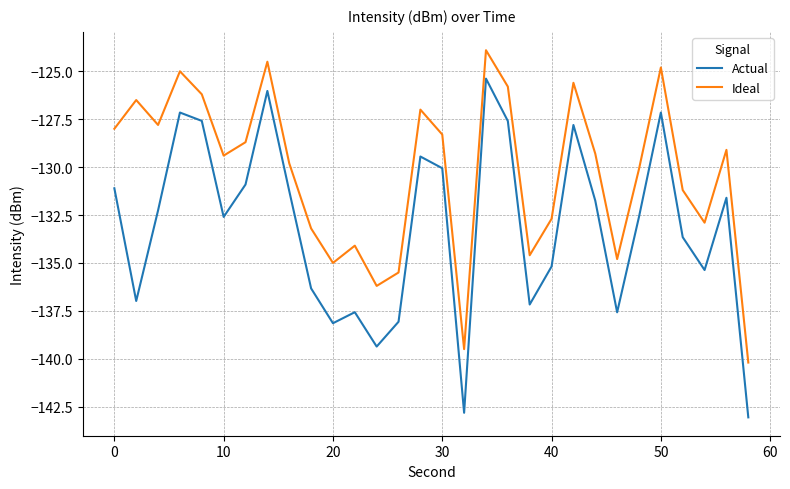

Rank the series by their maximum value, from lowest to highest.

Actual, Ideal